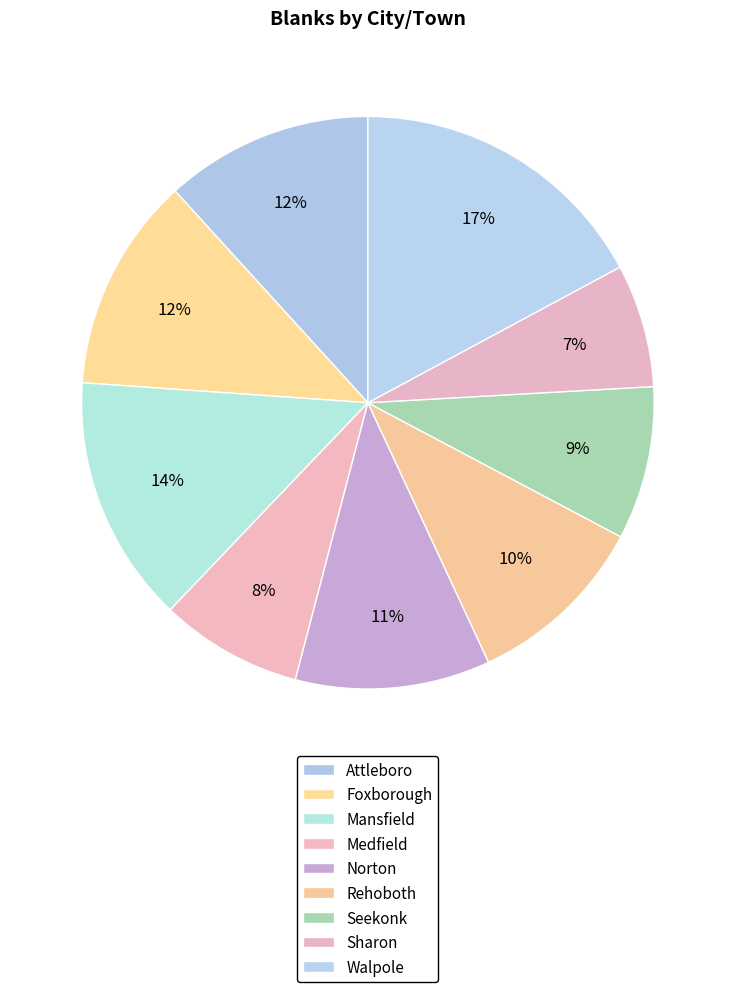

Rank the categories by value from lowest to highest.

Sharon, Medfield, Seekonk, Rehoboth, Norton, Attleboro, Foxborough, Mansfield, Walpole